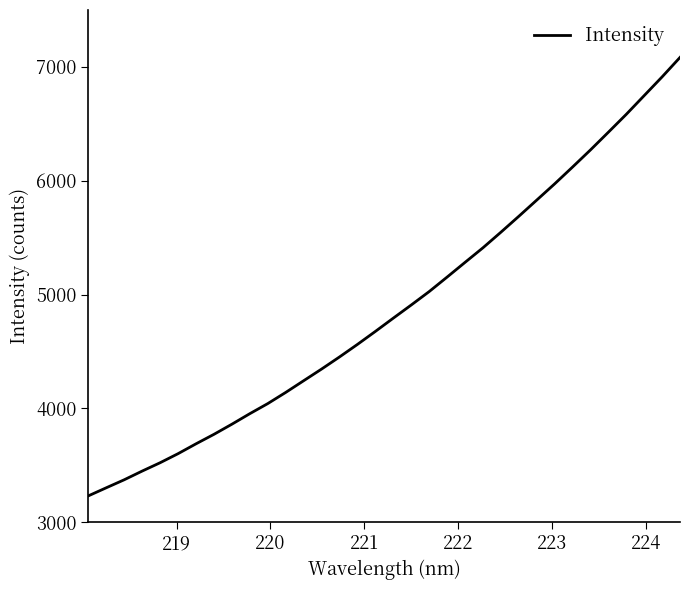

What is the maximum value shown in the chart?

7083.4